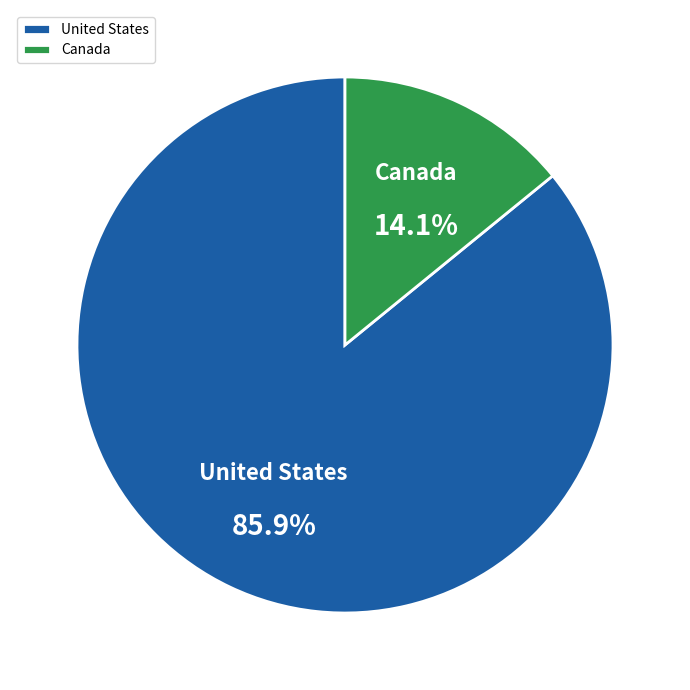

How many slices are in this pie chart?

2